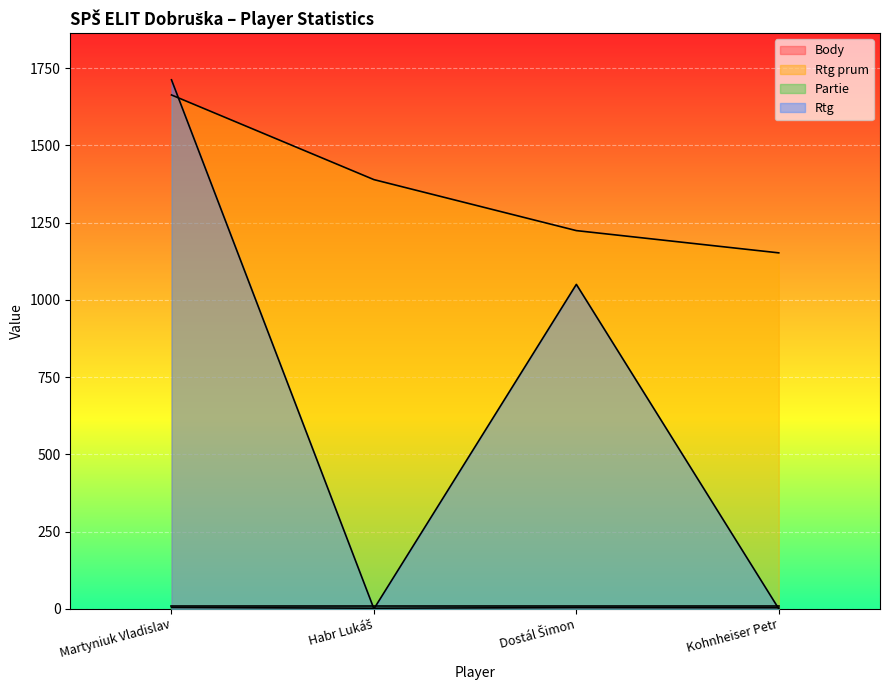

Between which two adjacent categories do Rtg prum and Rtg first intersect?

Martyniuk Vladislav and Habr Lukáš